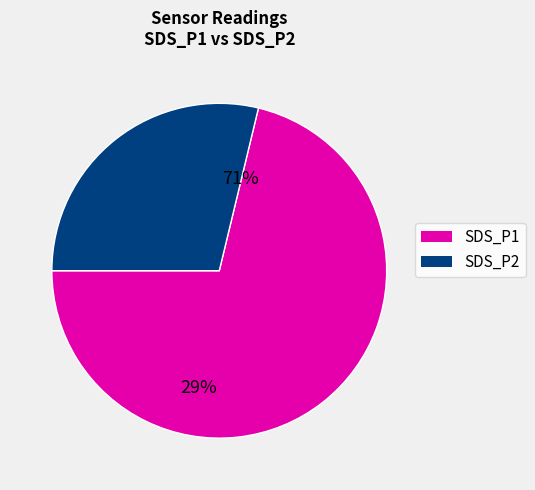

Which slice is the smallest?

SDS_P2